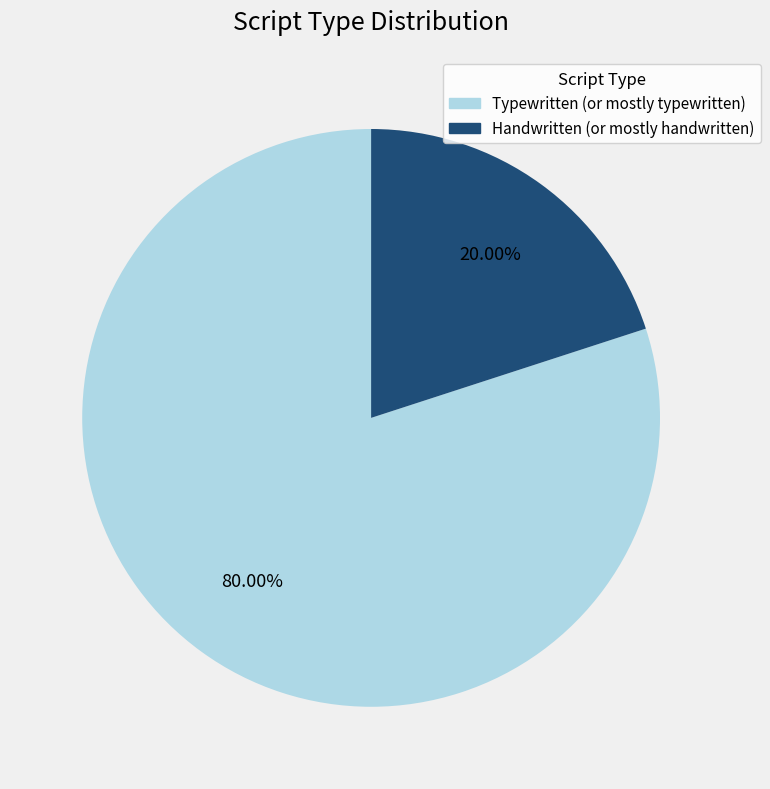

What percentage is NOT represented by Typewritten (or mostly typewritten)?

20.0%